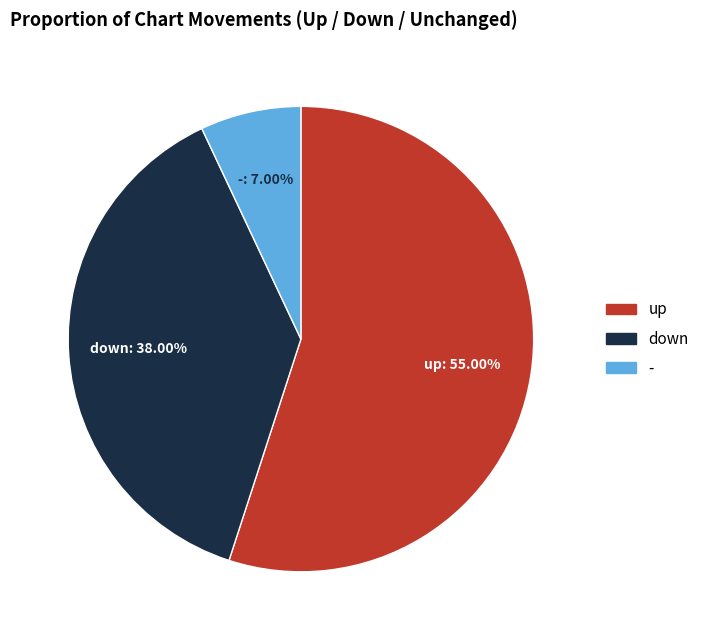

To the nearest percent, what is the difference between the up and - slice percentages?

48%